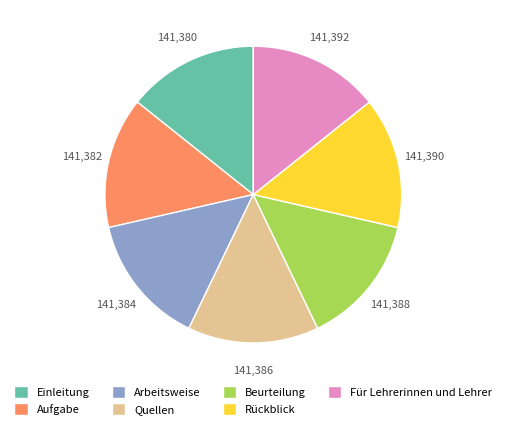

Does Rückblick account for over 50% of the chart?

No